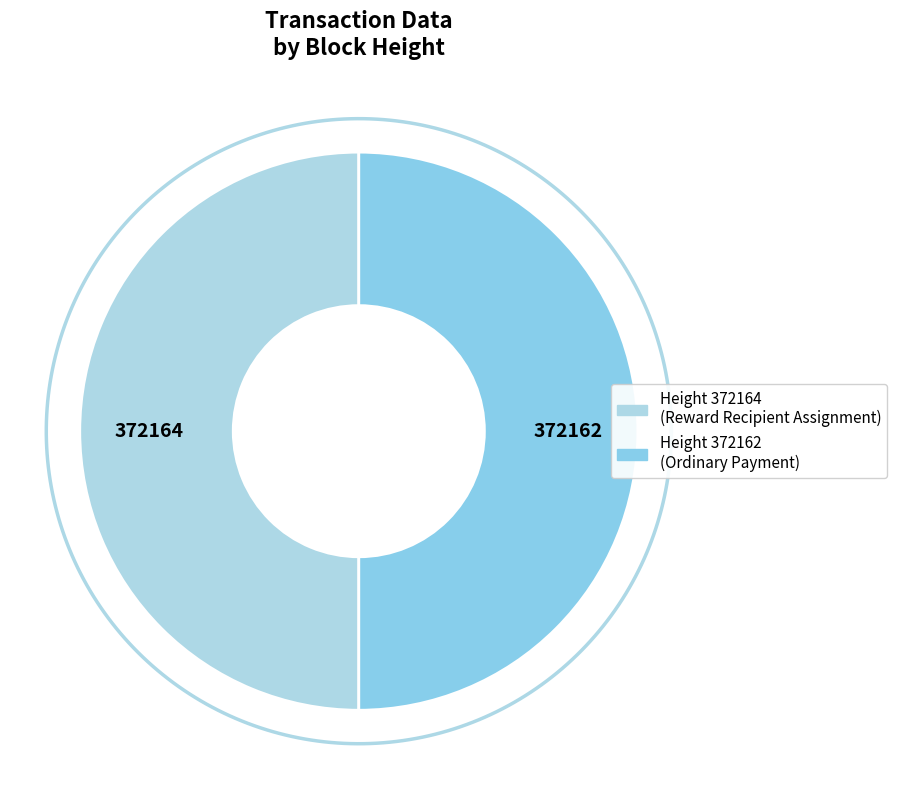

To the nearest percent, what is the average slice percentage?

50%